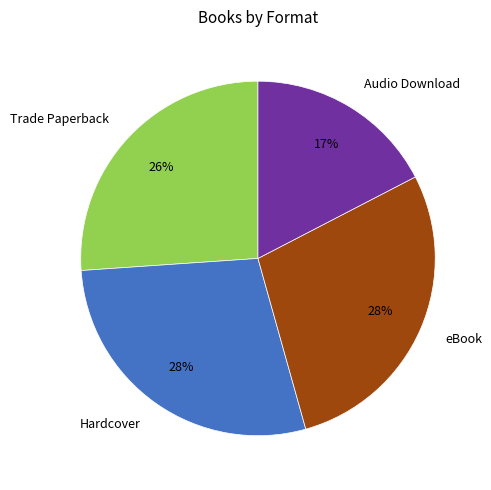

What is the smallest slice in the pie chart?

Audio Download